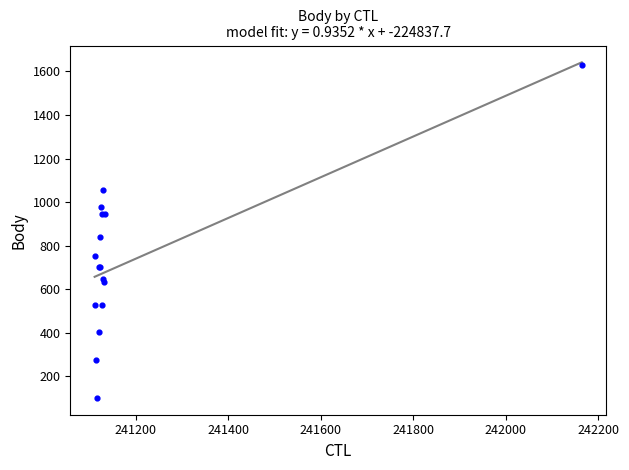

What Y value in the scatter plot is closest to 865?

841